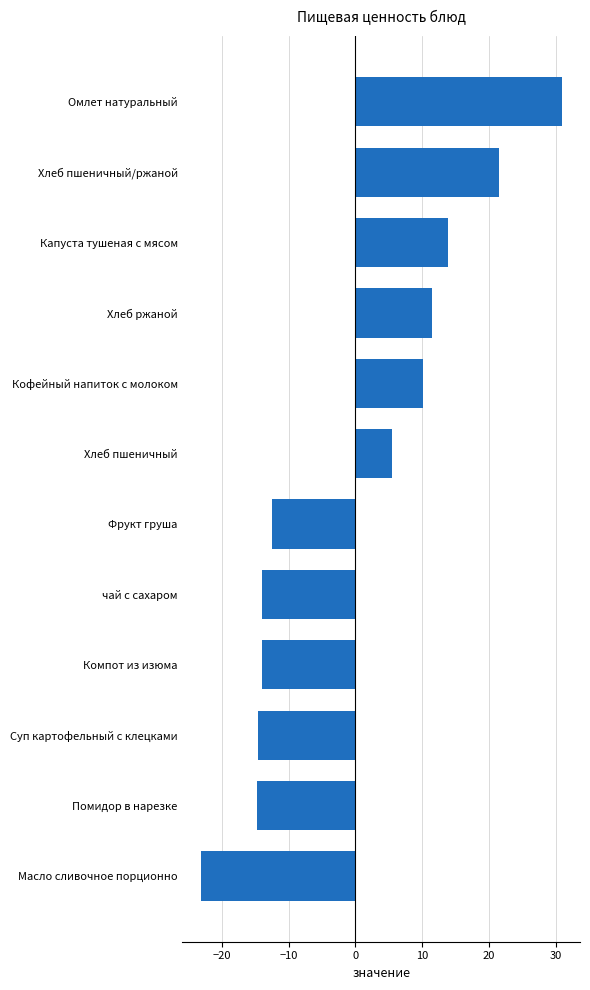

What is the label of the 5th bar from the top?

Кофейный напиток с молоком